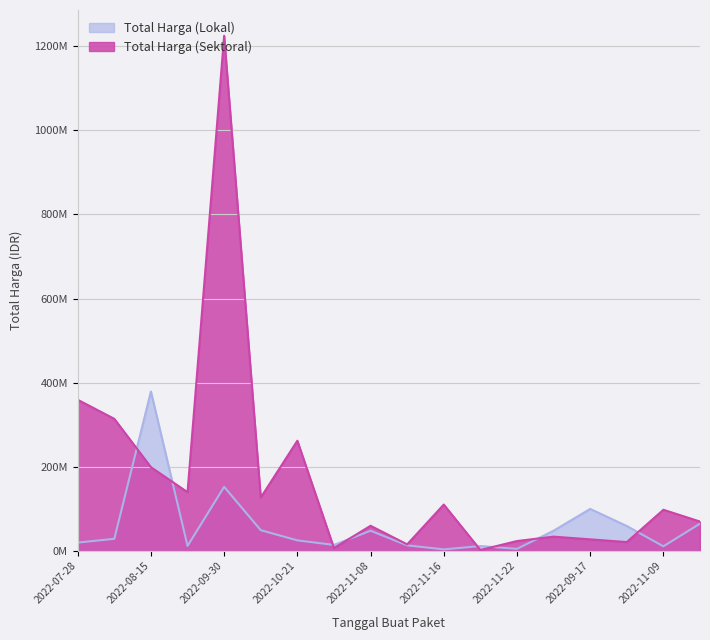

Which series has the widest spread of values?

Total Harga (Sektoral)